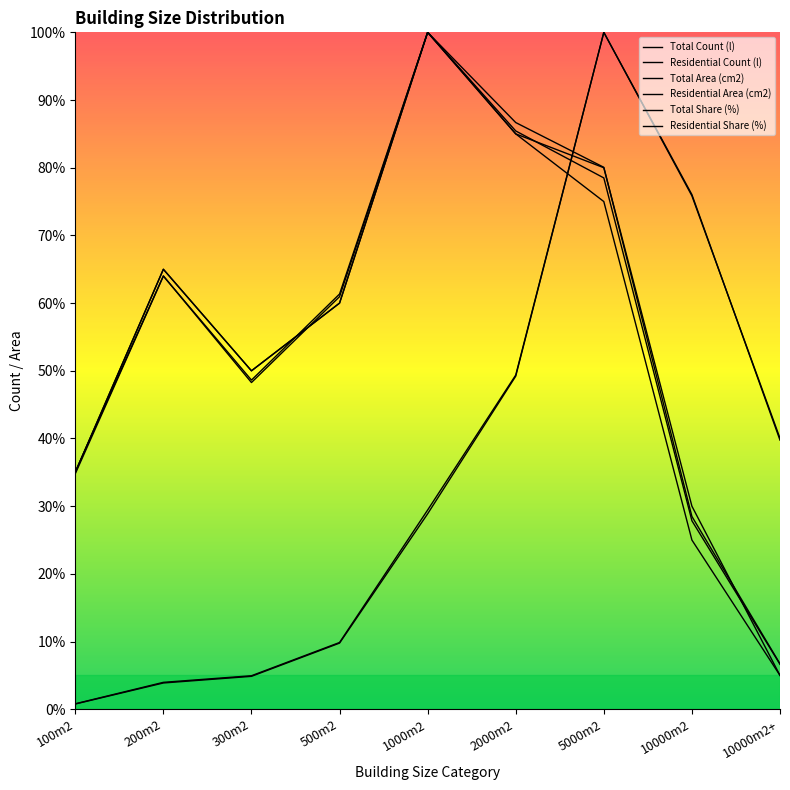

What is the maximum value for Residential Area (cm2)?

100.0